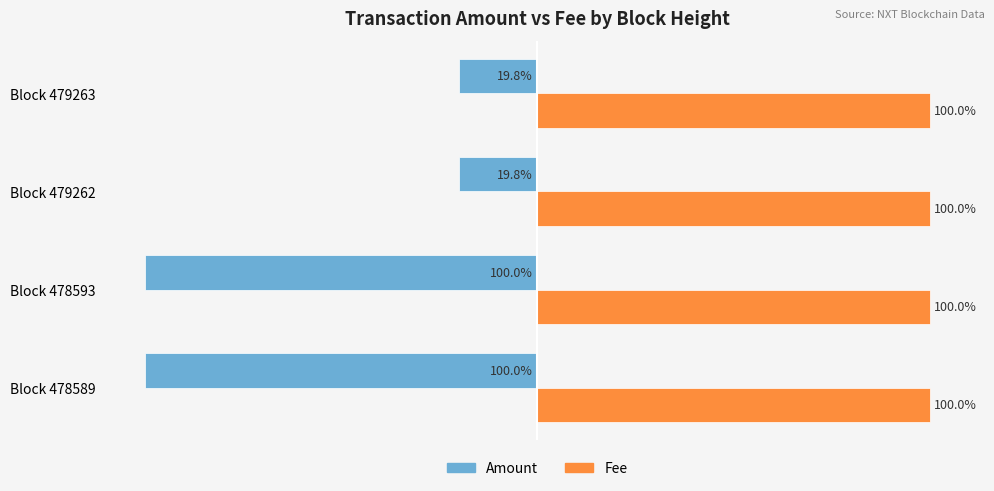

Rank the series by their maximum value, from highest to lowest.

Fee, Amount